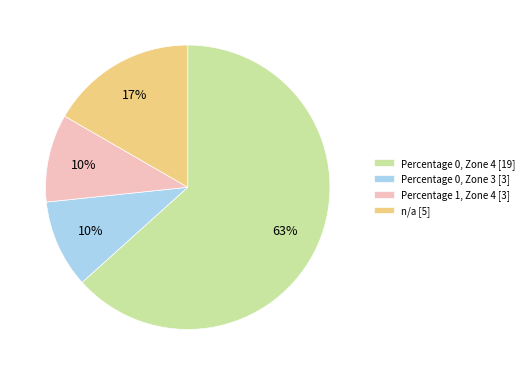

Which has a higher value, Percentage 0, Zone 3 [3] or Percentage 0, Zone 4 [19]?

Percentage 0, Zone 4 [19]